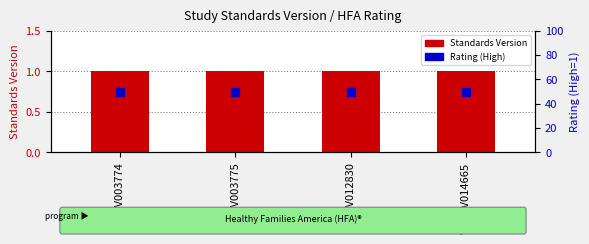

At how many categories does at least one series exceed 15?

4